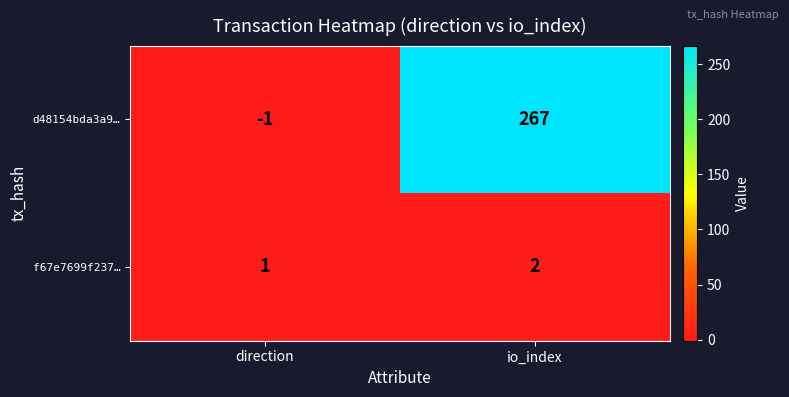

How many distinct data groups are displayed?

2